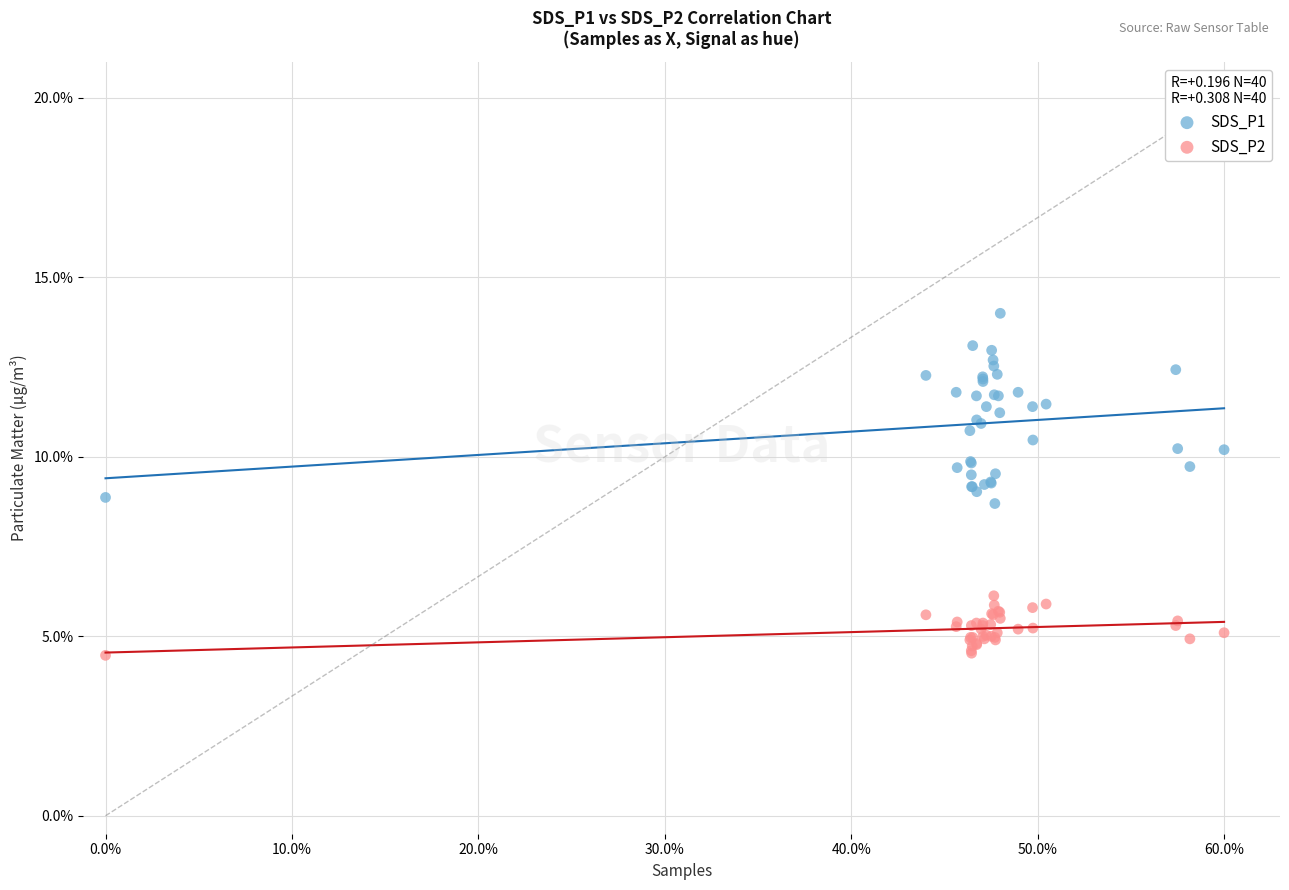

What is the X range (max minus min) for the scatter plot?

1.0